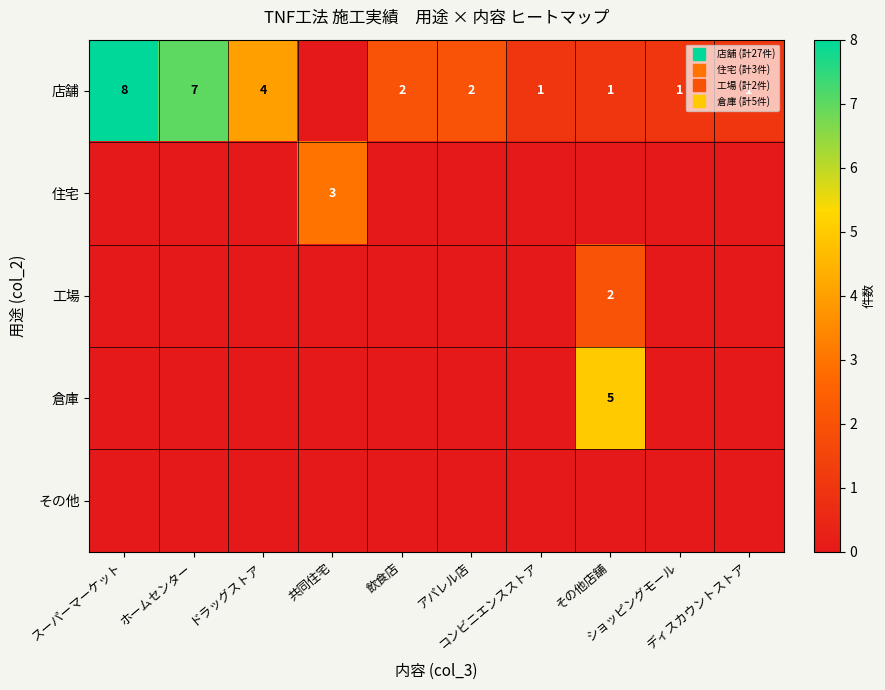

What is the total value across all series at 飲食店?

2